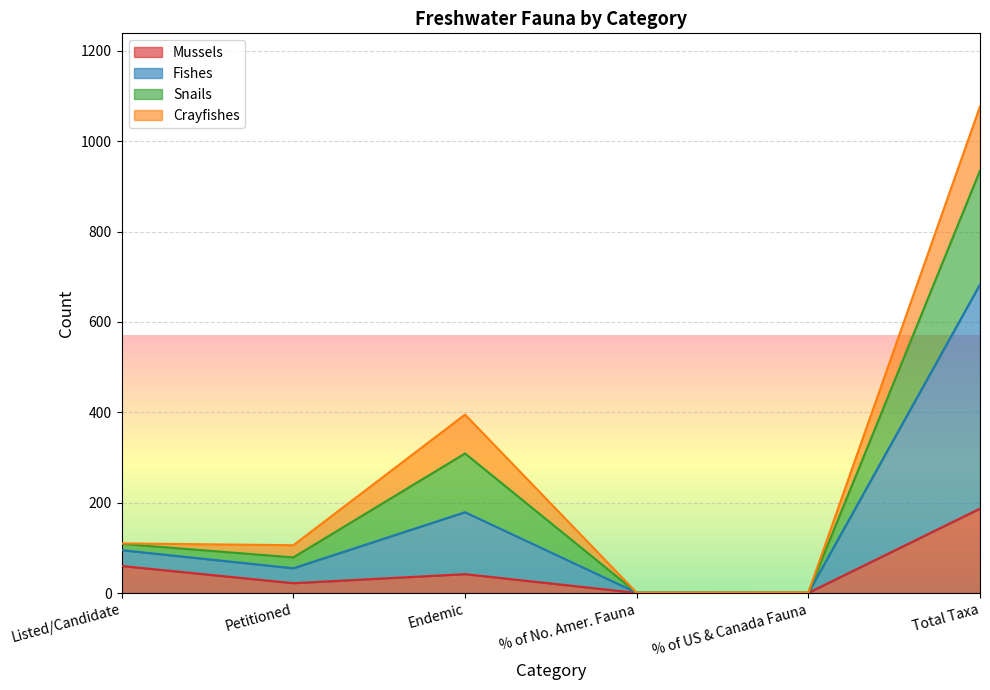

What is the difference between the Mussels values at Listed/Candidate and % of US & Canada Fauna?

59.4